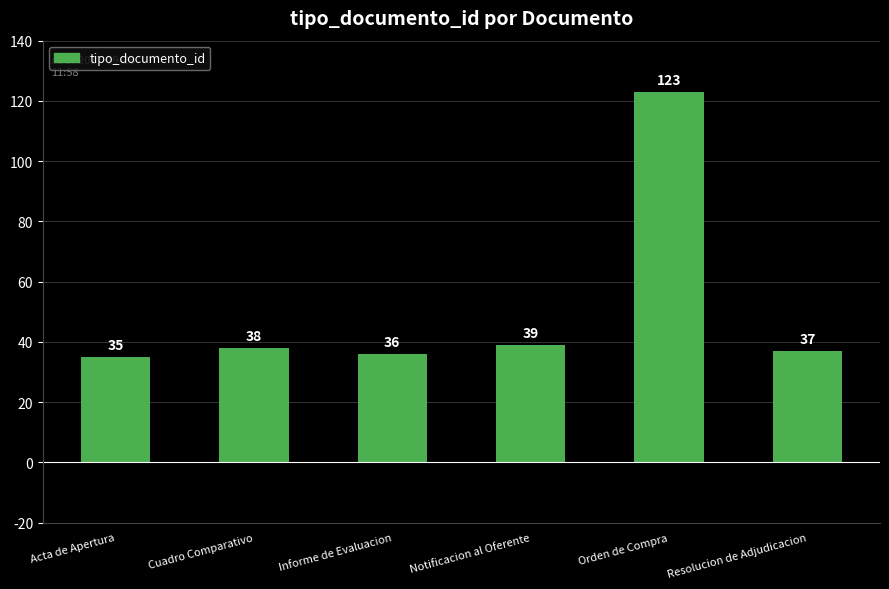

Reading left to right, extract all data points from this chart.

35	38	36	39	123	37